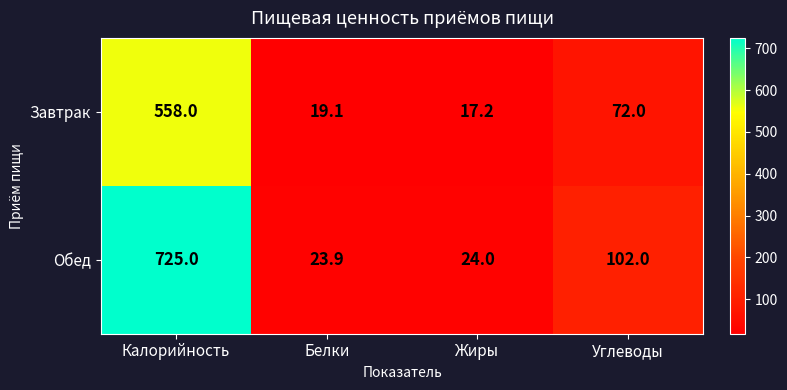

At which category is the sum across all series the highest?

Калорийность